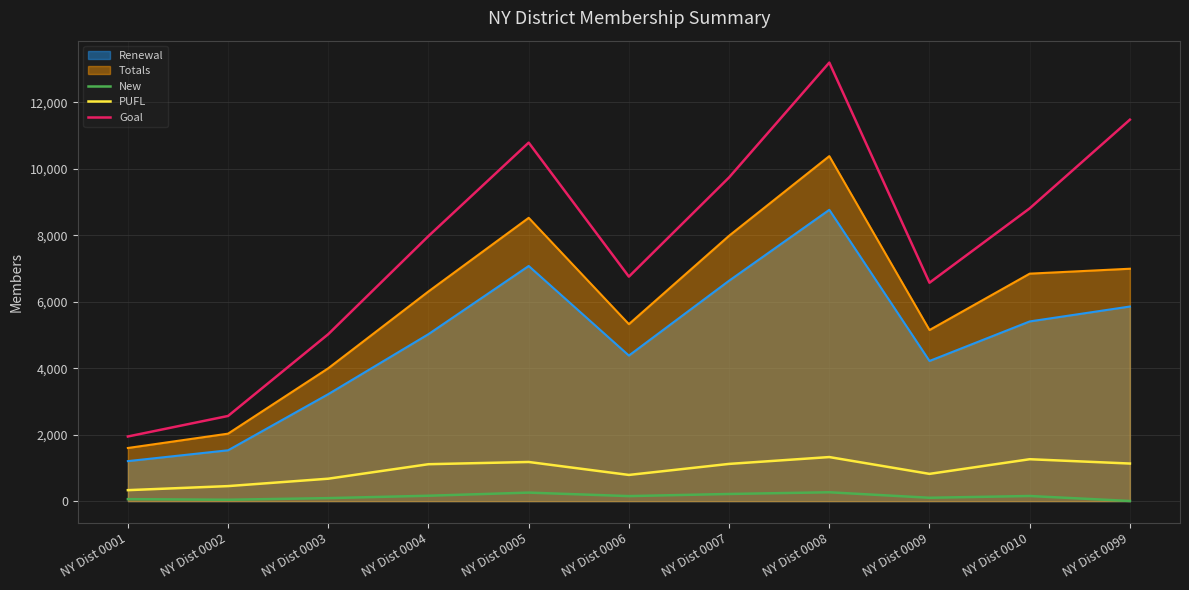

What is the value of the Goal point at the 1st from the left?

1946